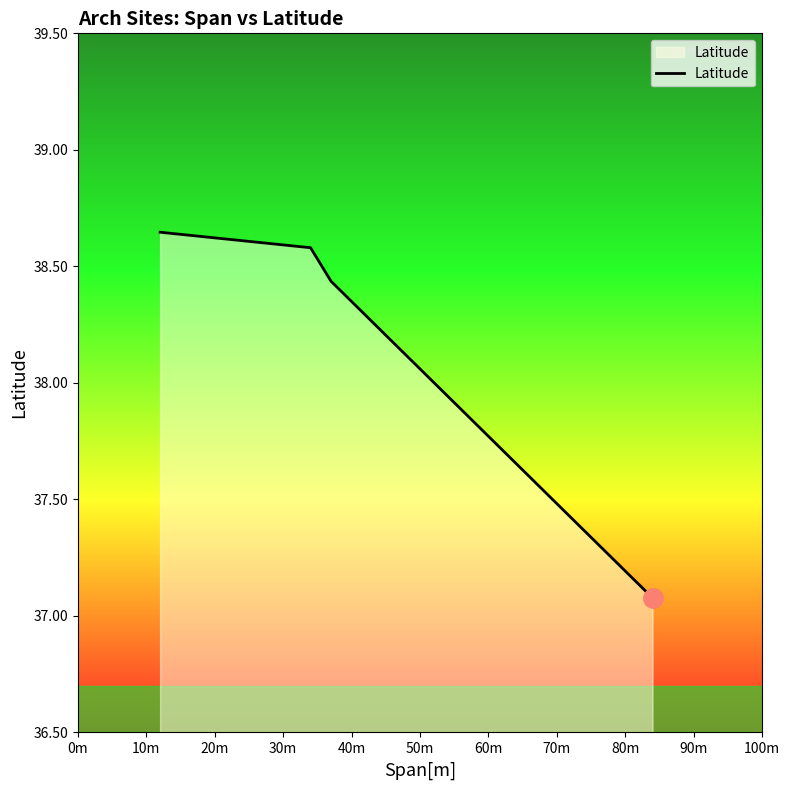

What is the difference between the maximum and minimum values?

1.6